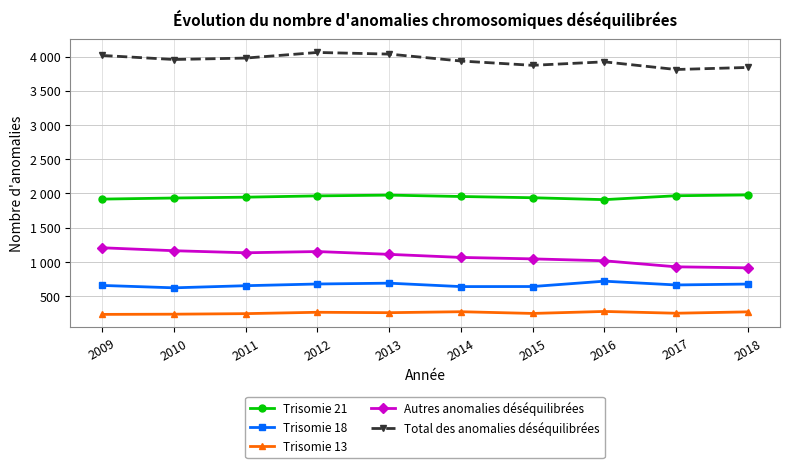

Which series has the widest spread of values?

Autres anomalies déséquilibrées